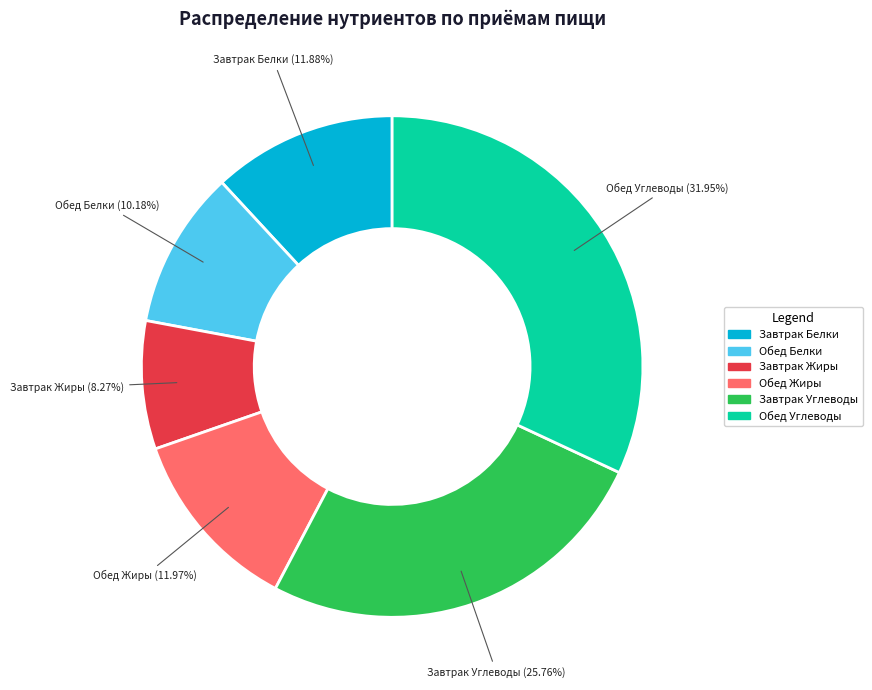

What is the ratio of the value at Завтрак Белки to the value at Обед Углеводы?

0.4